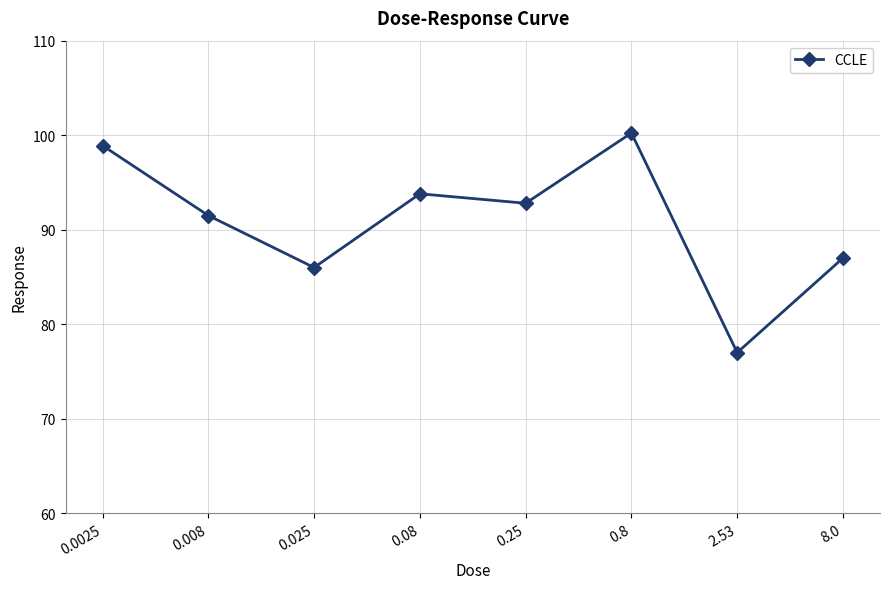

Rank the categories by value from highest to lowest.

0.8, 0.0025, 0.08, 0.25, 0.008, 8.0, 0.025, 2.53